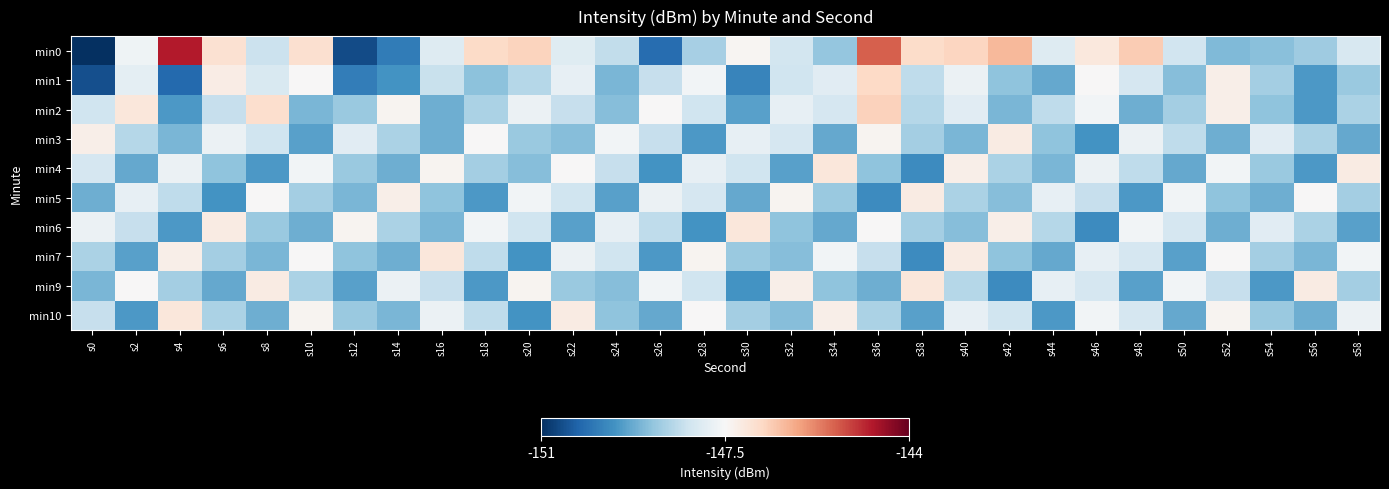

How many data points does each series have?

30